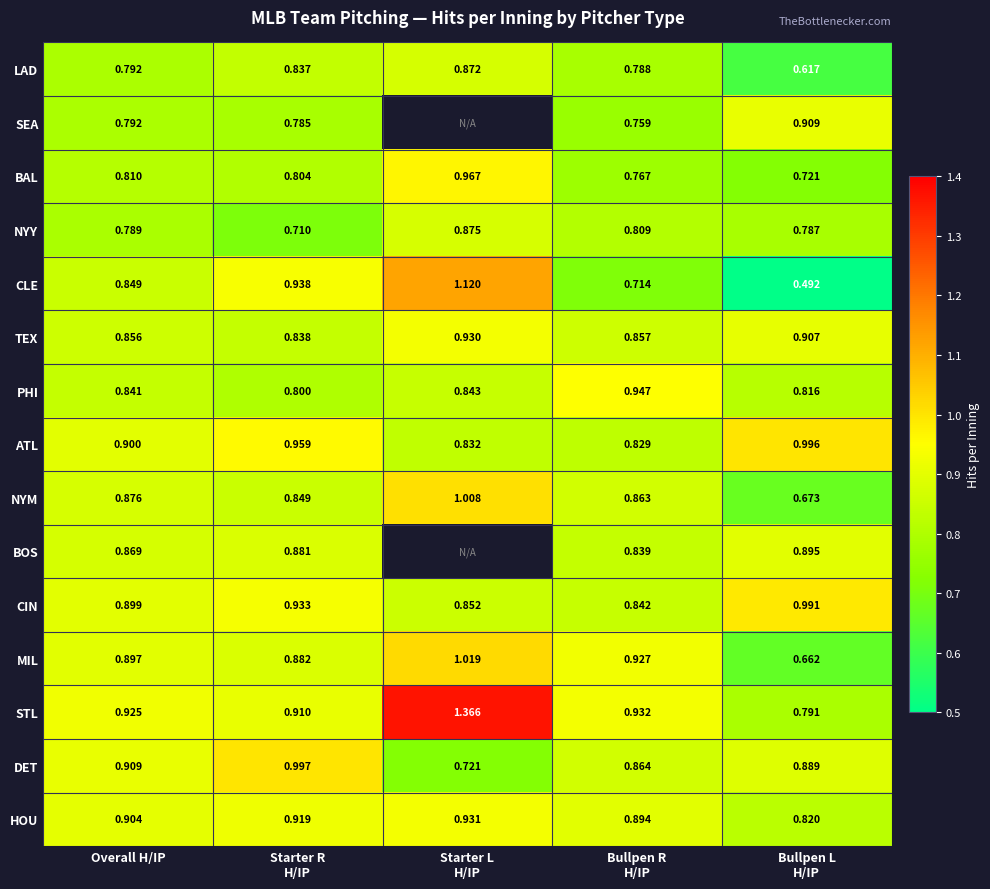

At which category does the chart reach its minimum across all series?

Bullpen L
H/IP